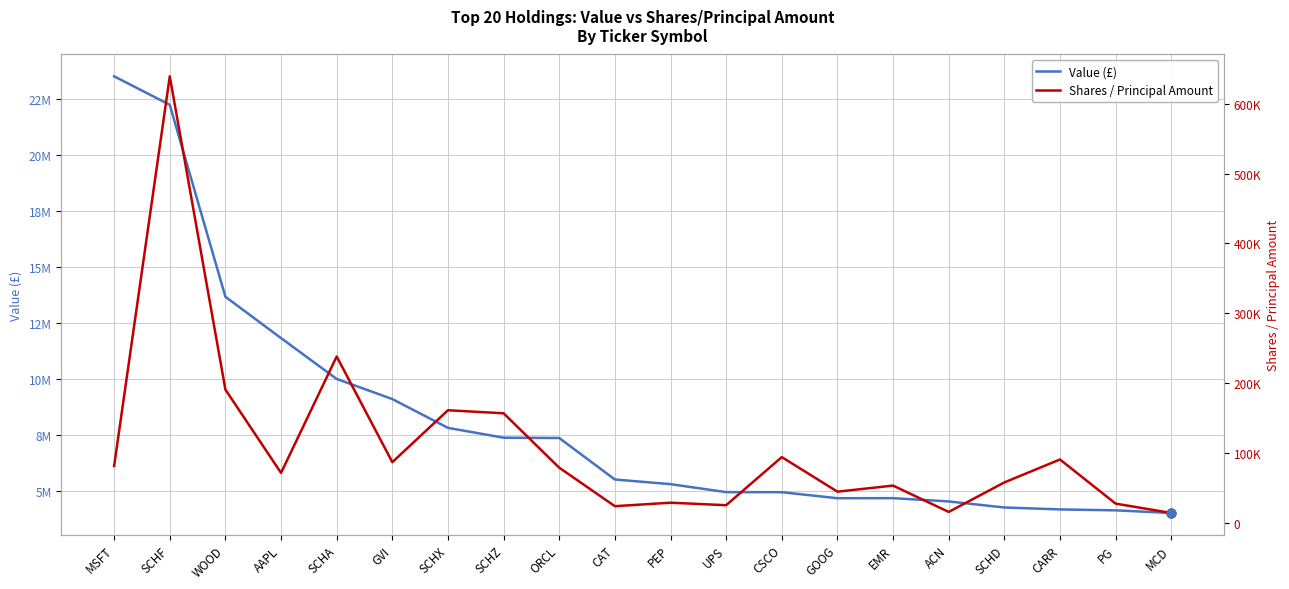

Which series contains the highest Y value?

Value (£)